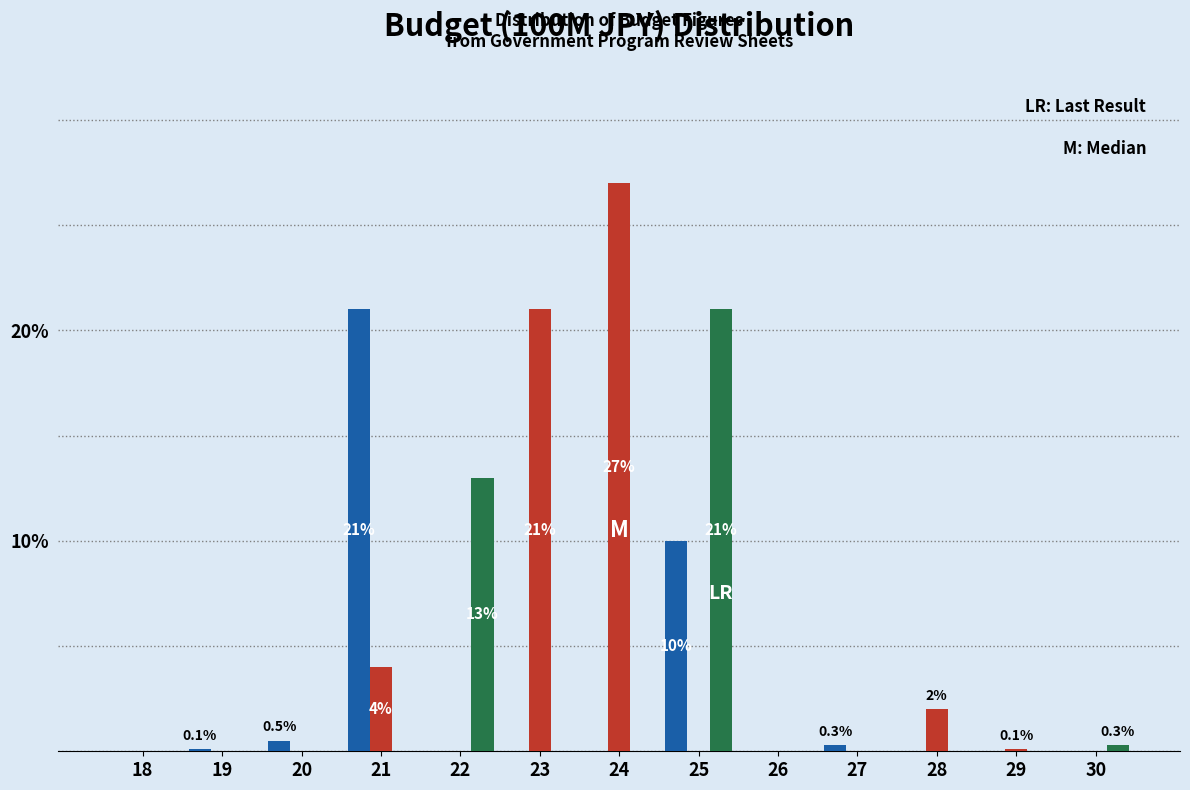

At which category does the chart reach its peak across all series?

24